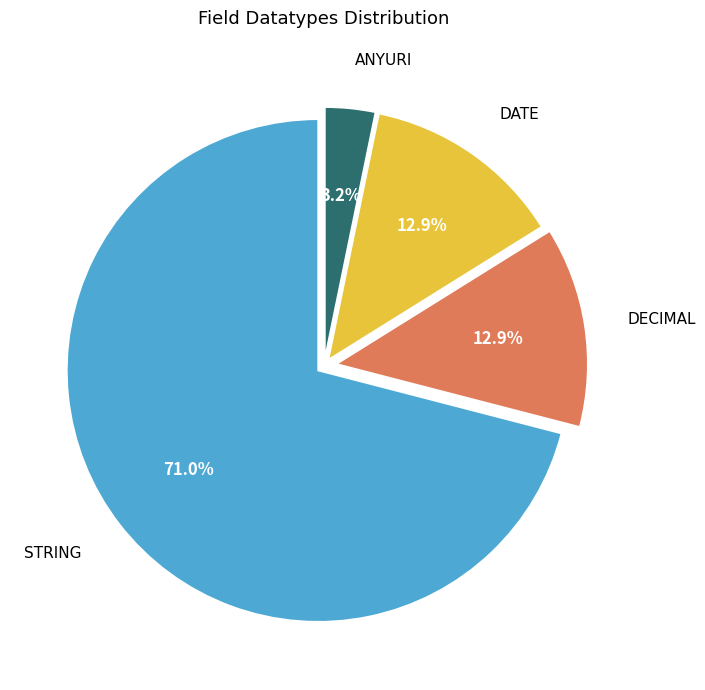

Is there any slice that represents more than half of the pie?

Yes